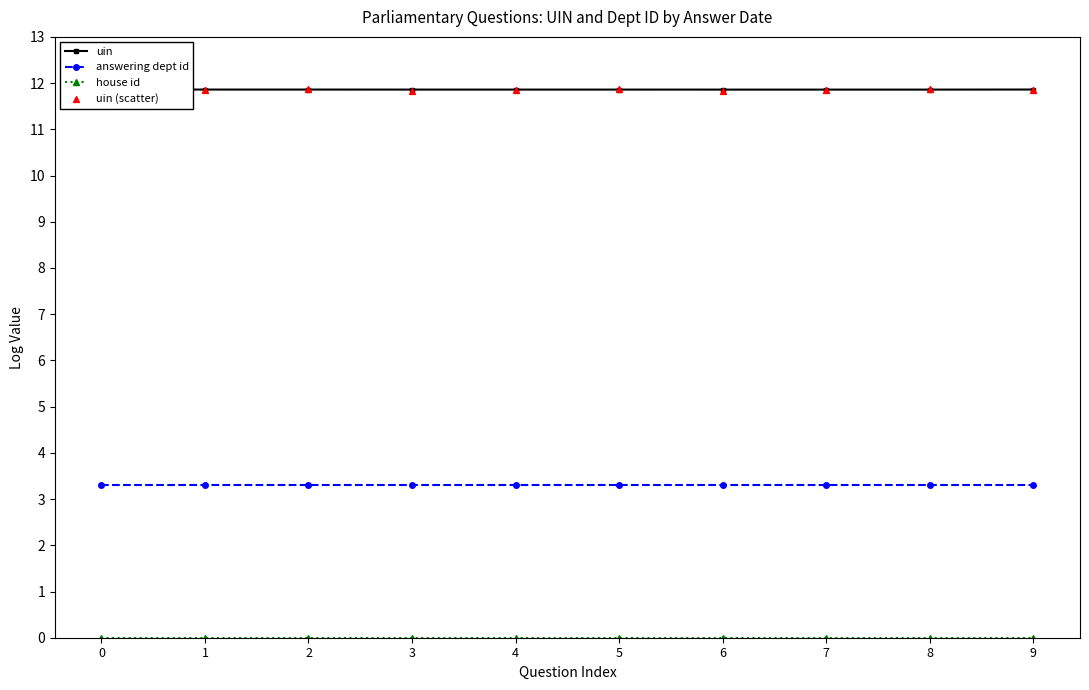

Which series contains the highest Y value?

uin (scatter)